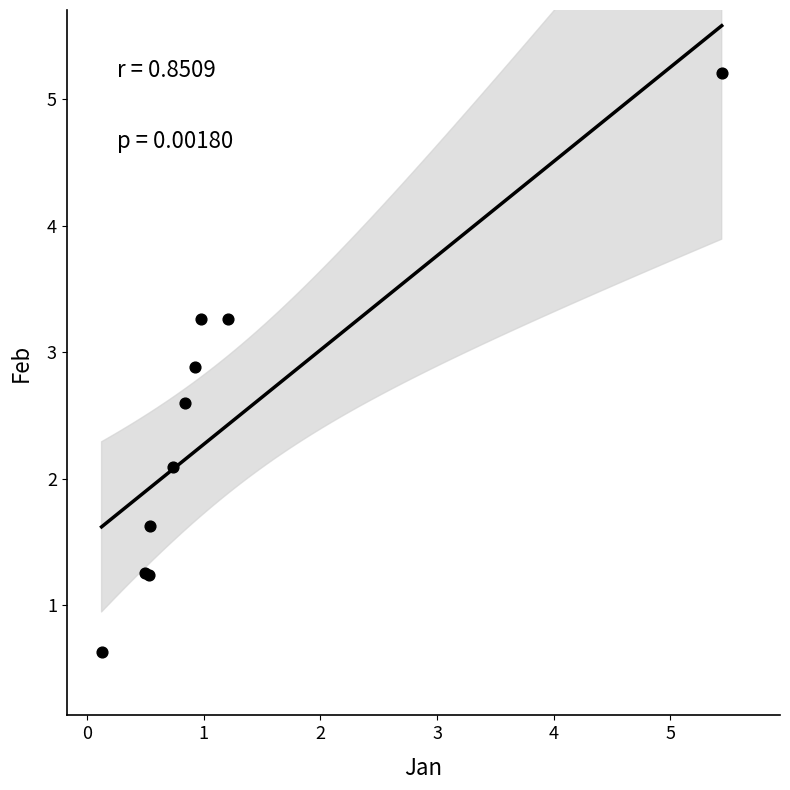

What Y value in the scatter plot is closest to 2?

2.1